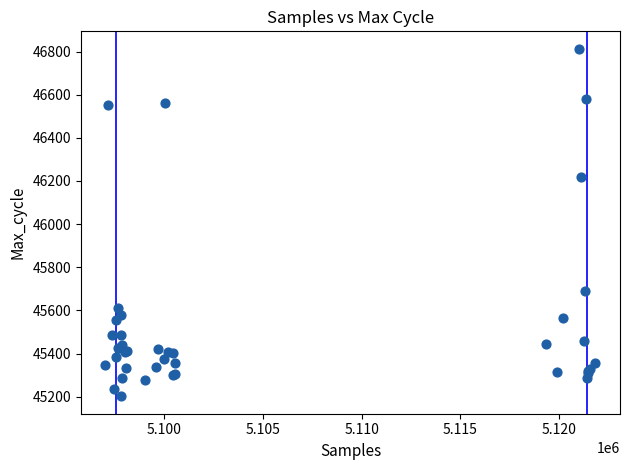

What Y value in the scatter plot is closest to 46007?

46217